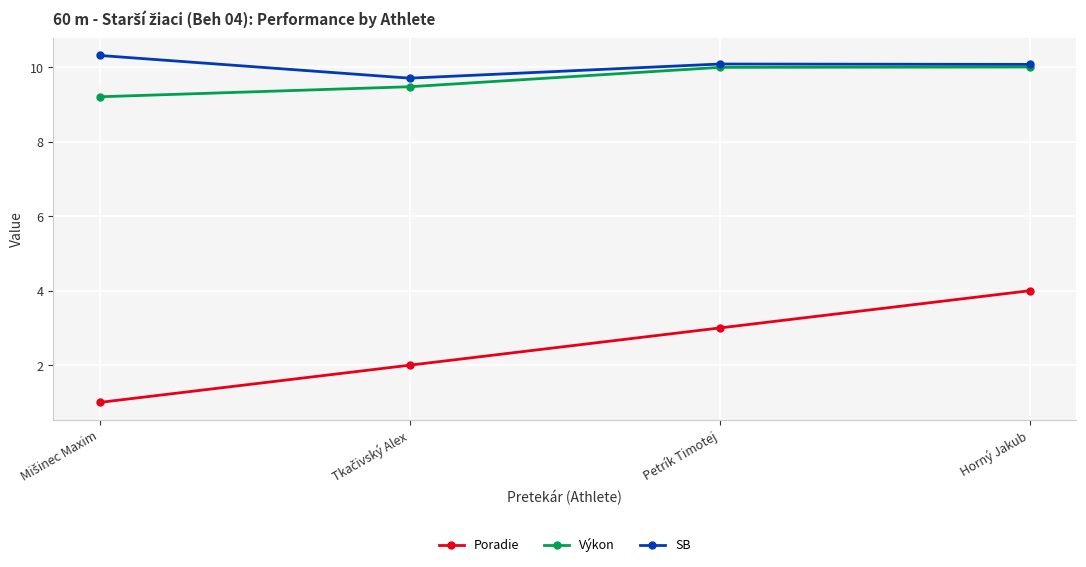

Reading left to right, transcribe all the data shown in this chart.

Poradie: 1.0	2.0	3.0	4.0
Výkon: 9.2	9.5	10.0	10.0
SB: 10.3	9.7	10.1	10.1